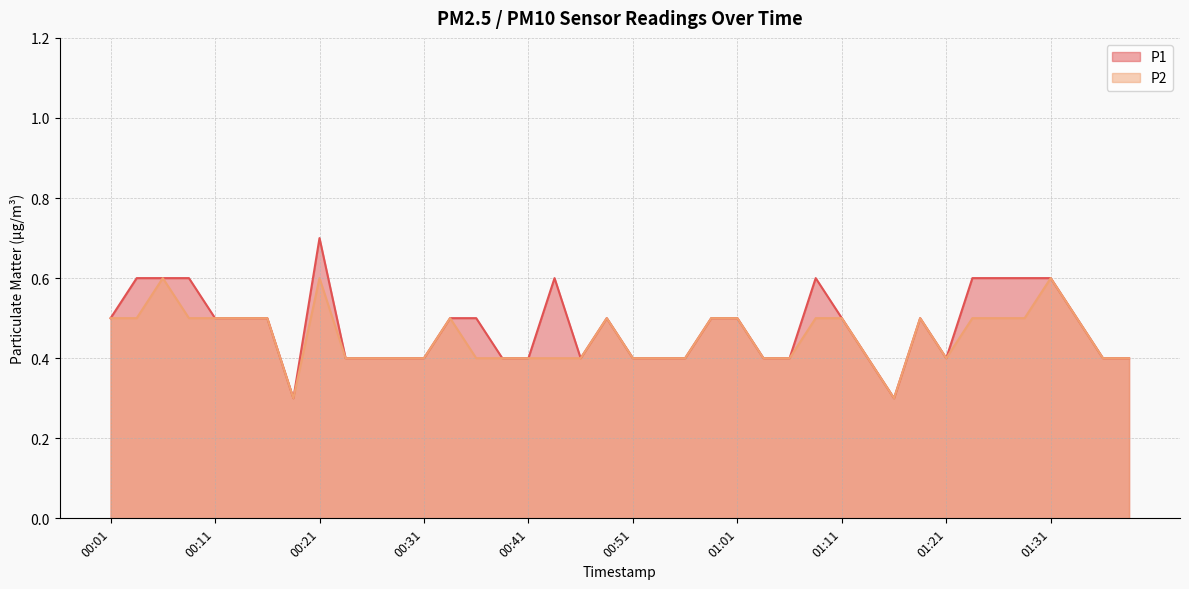

What is the difference between the second highest and second lowest values in the P2 series?

0.3